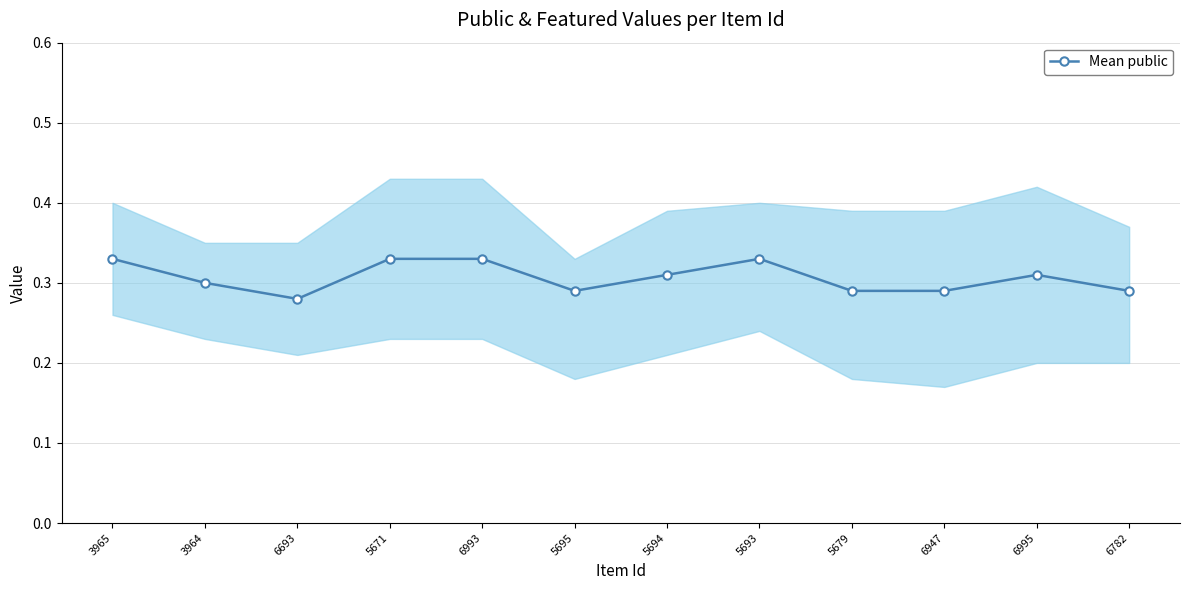

The chart shows a value of 0.4 at 6782. True or false?

False